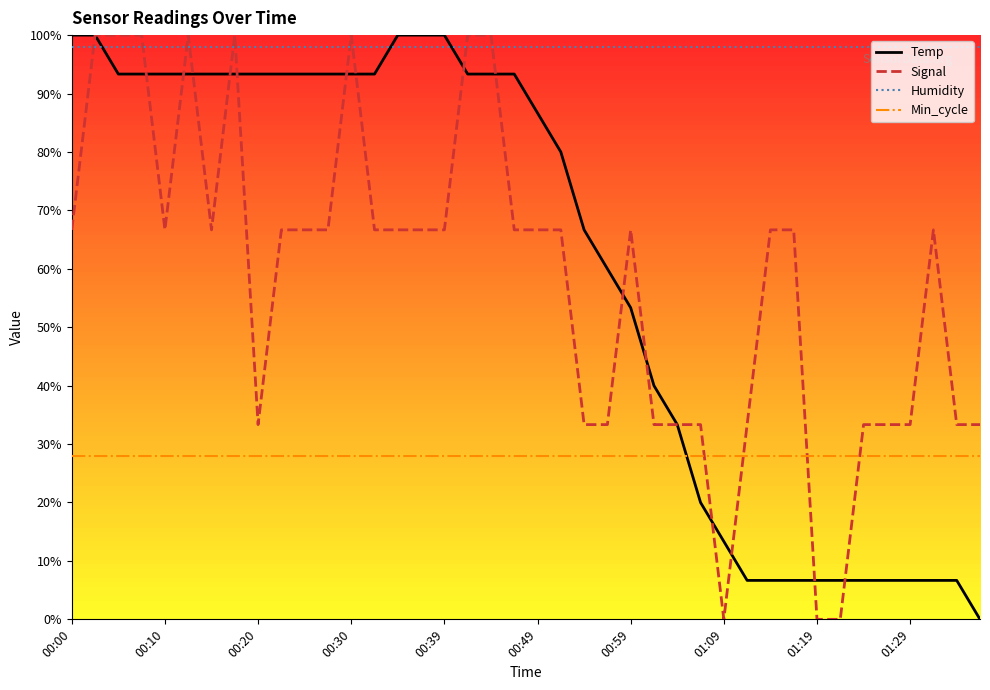

How many values in the Temp series exceed 93?

20